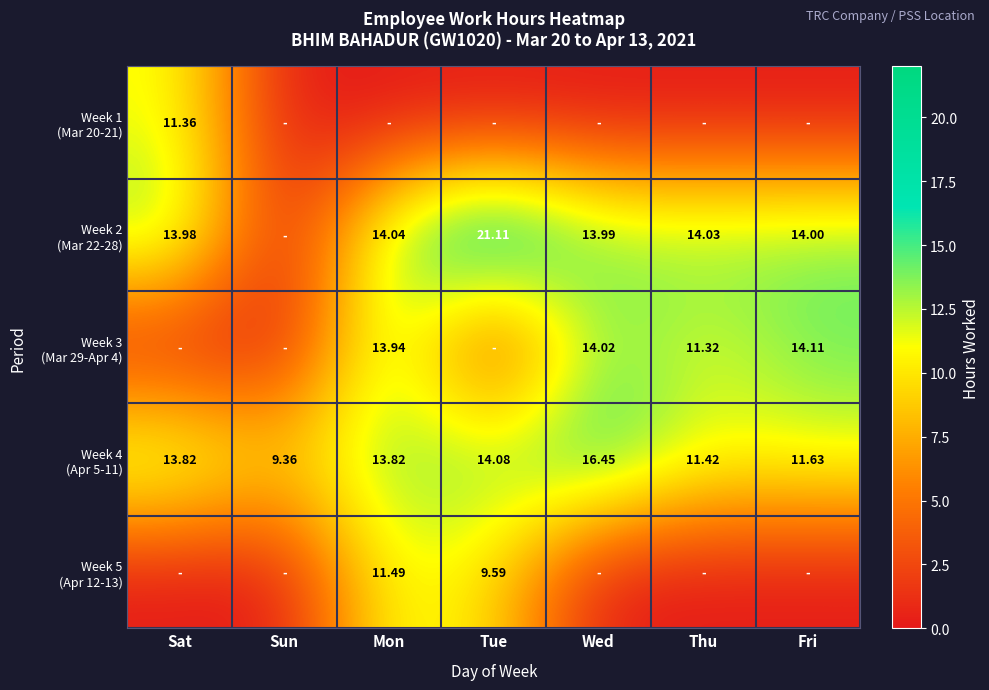

Count the number of categories in the chart.

7